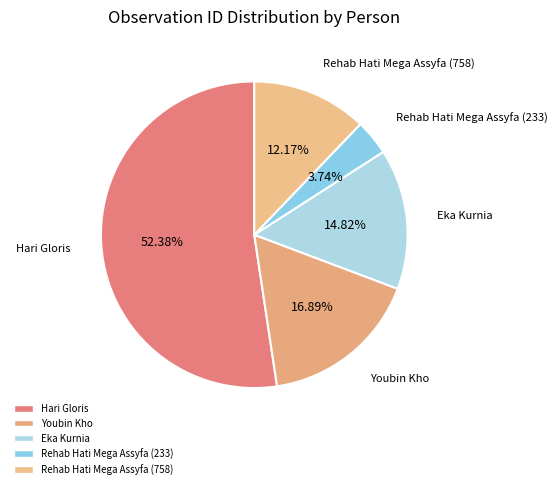

Rank the categories by value from lowest to highest.

Rehab Hati Mega Assyfa (233), Rehab Hati Mega Assyfa (758), Eka Kurnia, Youbin Kho, Hari Gloris